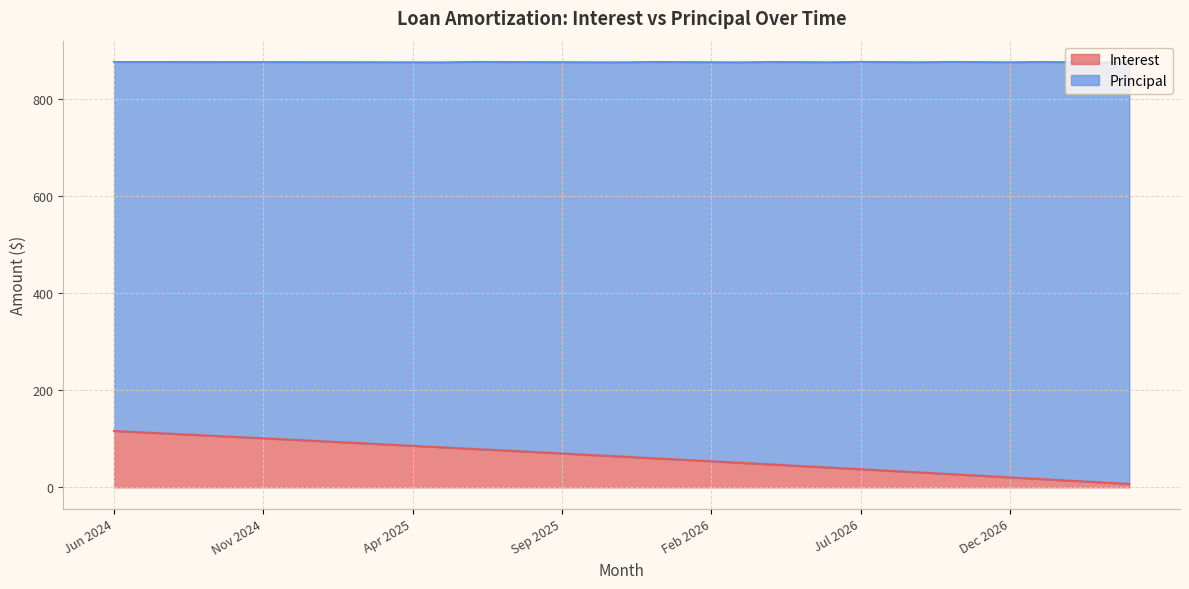

Between Jan 2026 and May 2025, which is larger?

May 2025